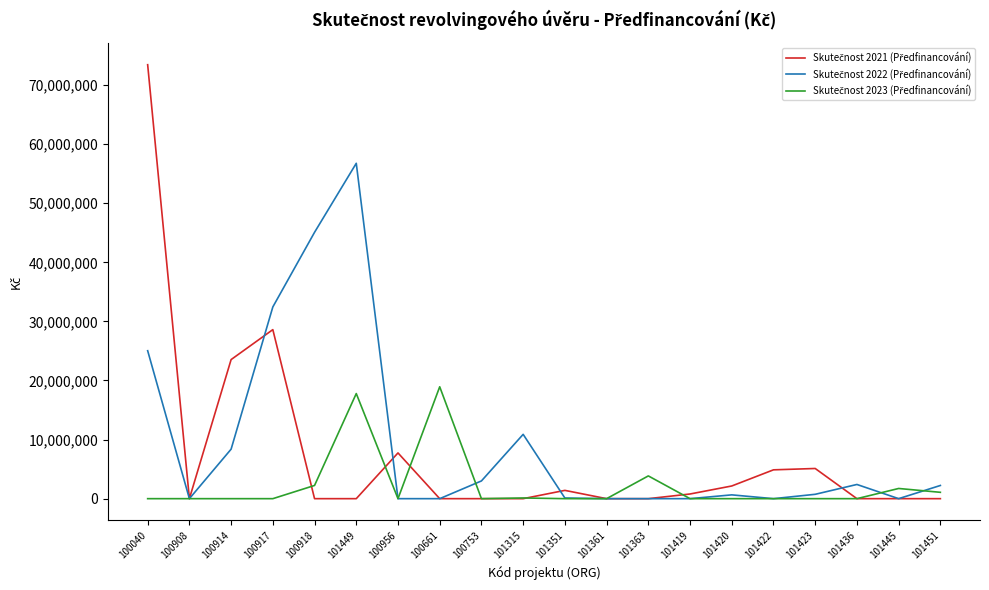

What position from the left is 100661?

8